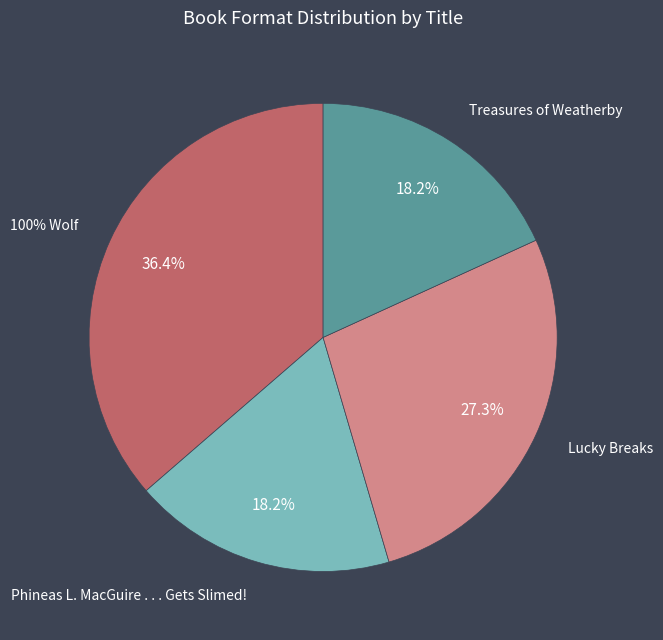

How many slices are in this pie chart?

4